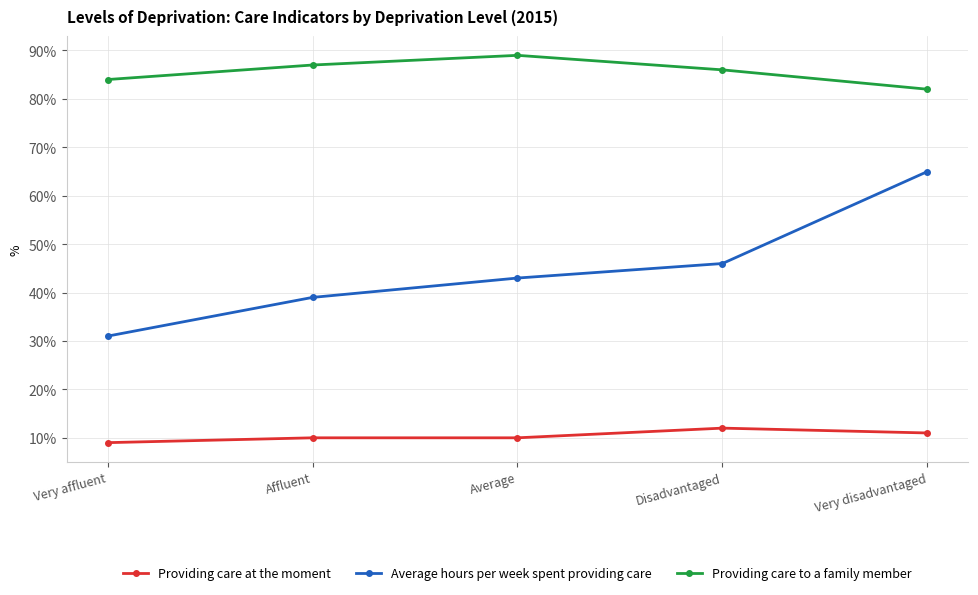

Which series has the largest range (max minus min)?

Average hours per week spent providing care